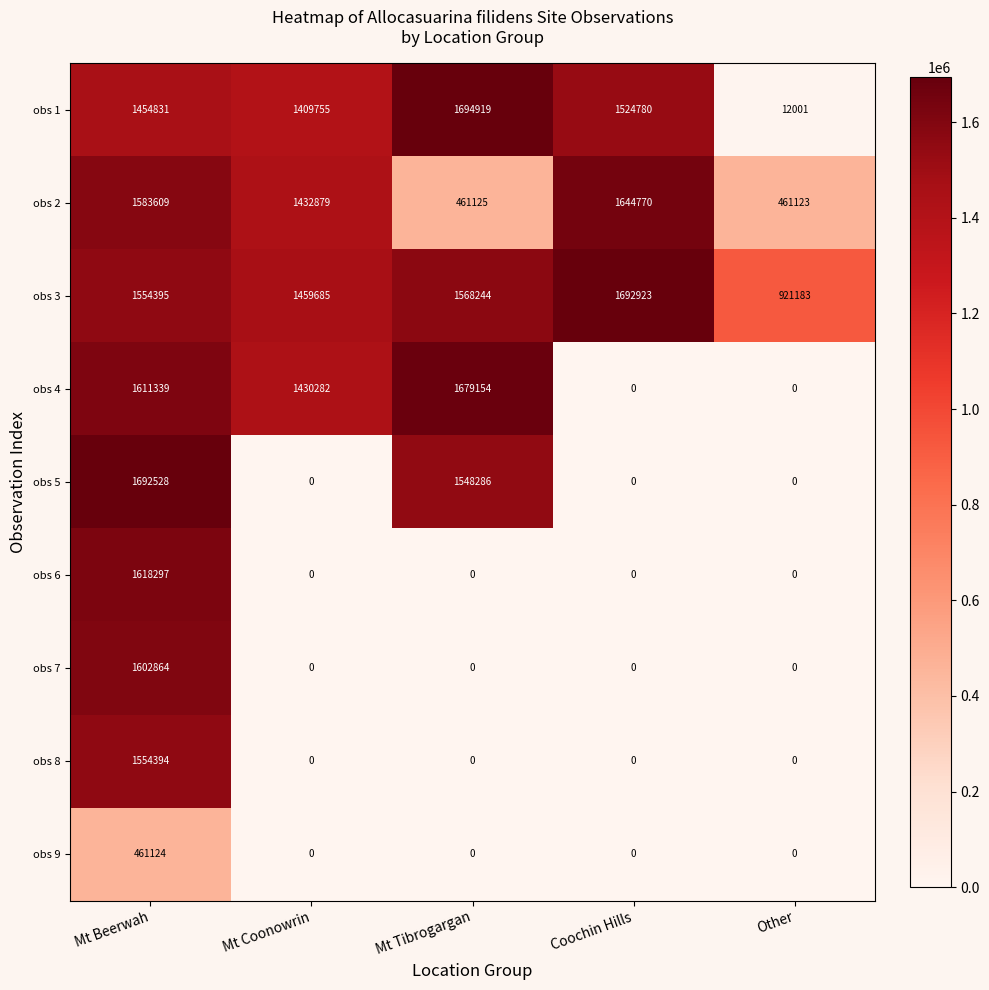

List the series in order of their peak value, highest first.

obs 1, obs 3, obs 5, obs 4, obs 2, obs 6, obs 7, obs 8, obs 9